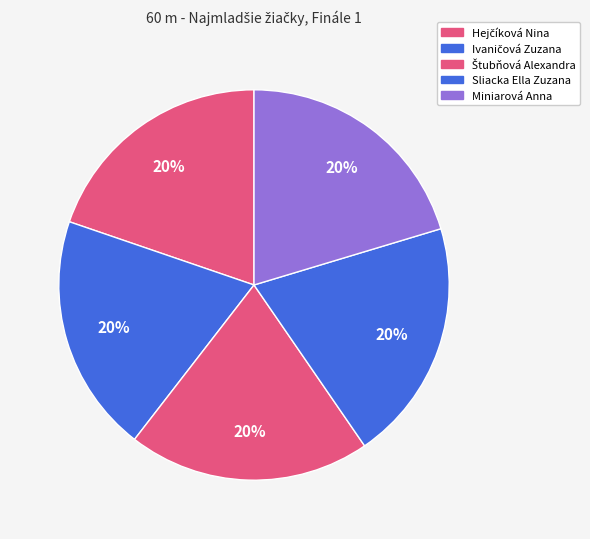

Which slice is the largest?

Miniarová Anna